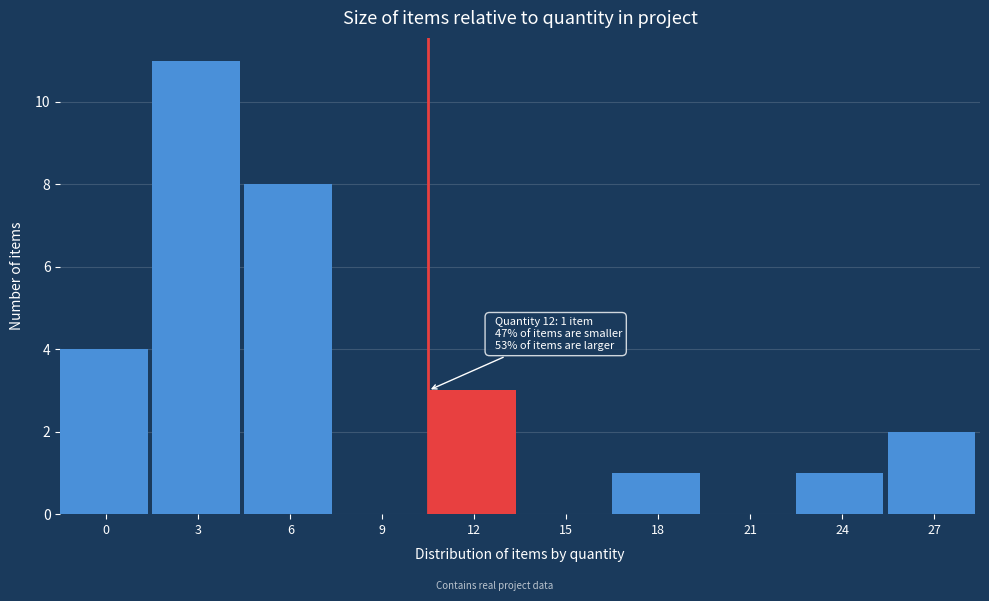

Reading left to right, what are all the values shown in this chart?

0=4	3=11	6=8	9=0	12=3	15=0	18=1	21=0	24=1	27=2